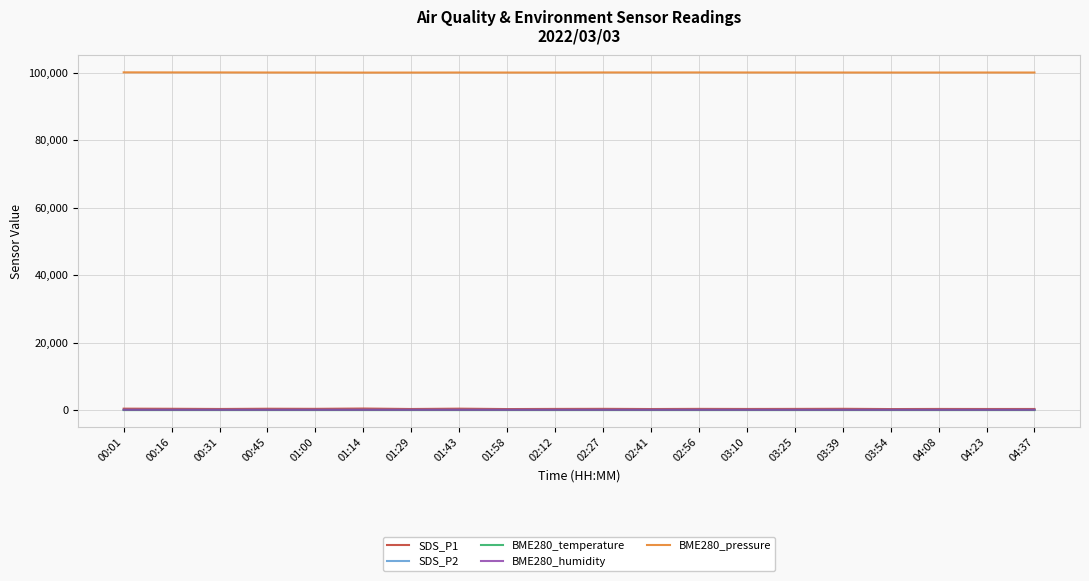

True or false: BME280_pressure and BME280_humidity cross at least once.

False